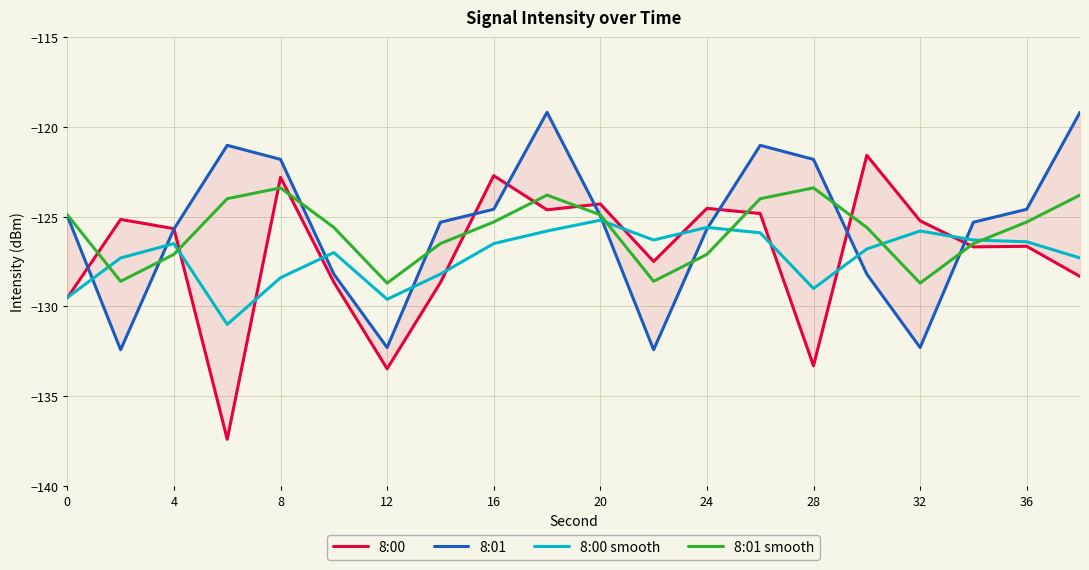

Is the value of 8:00 smooth at 0 greater than the value of 8:01 smooth at 4?

No